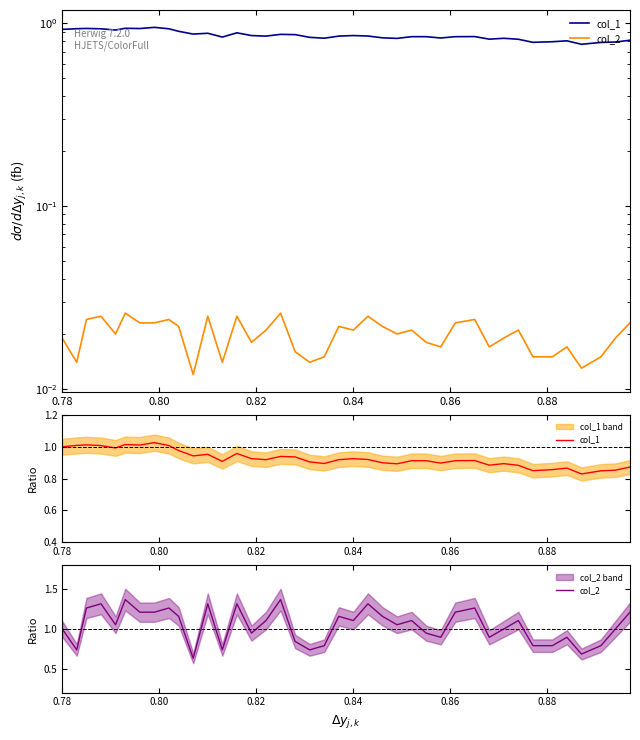

Does the chart have visible grid lines?

No